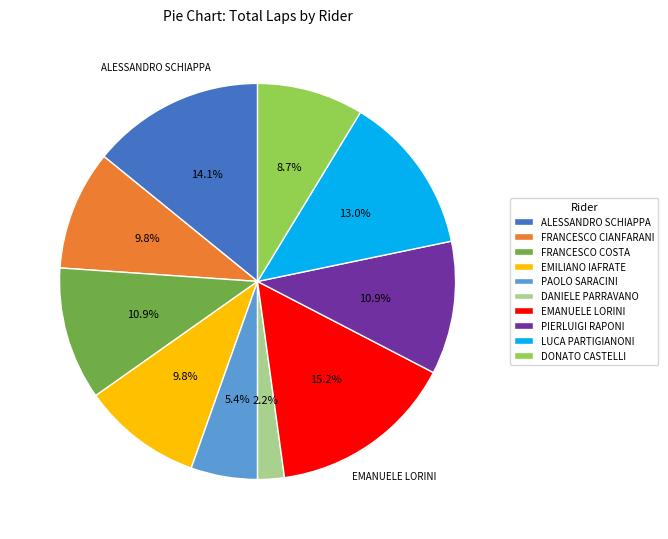

Between EMANUELE LORINI and LUCA PARTIGIANONI, which is larger?

EMANUELE LORINI